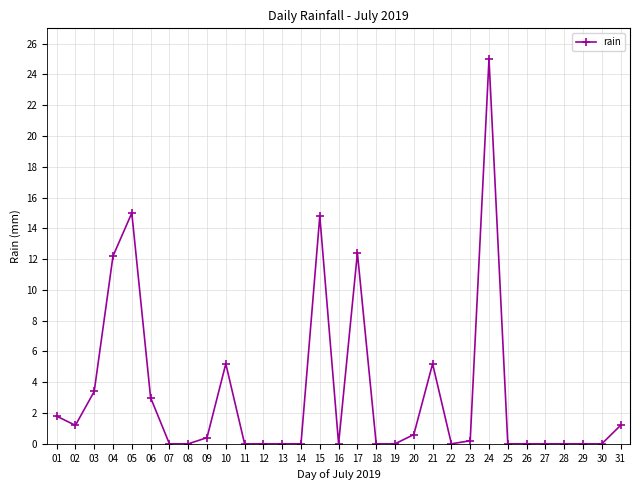

Is it true that the value at 18 is -8.0?

False